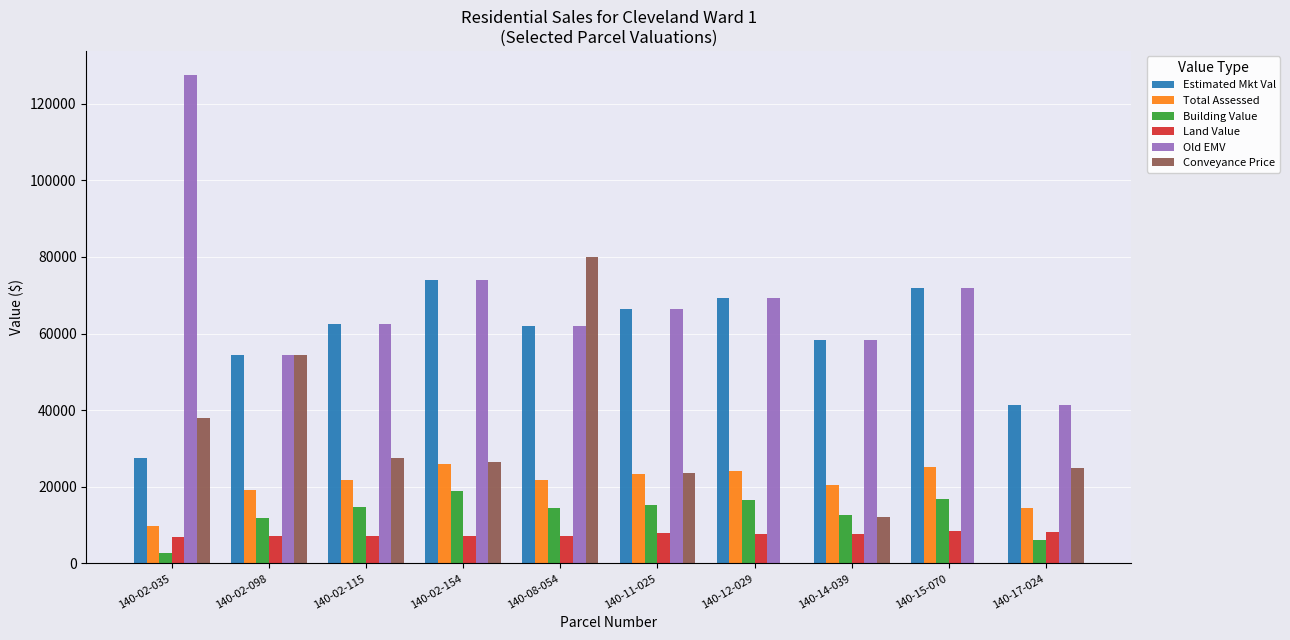

At which category is the sum across all series the highest?

140-08-054